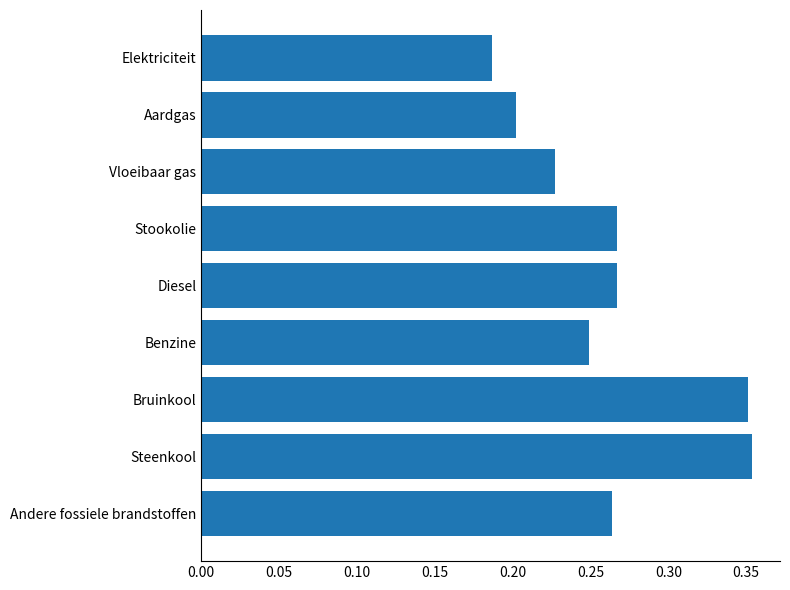

Which has a higher value, Vloeibaar gas or Stookolie?

Stookolie